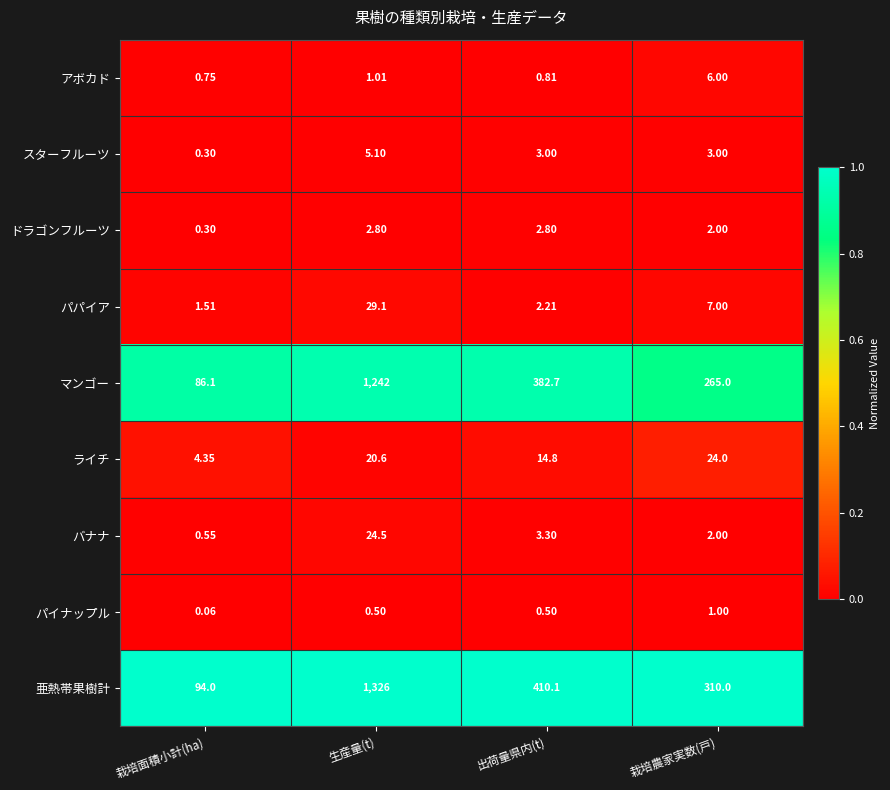

Where is マンゴー nearest to the value 664?

出荷量県内(t)